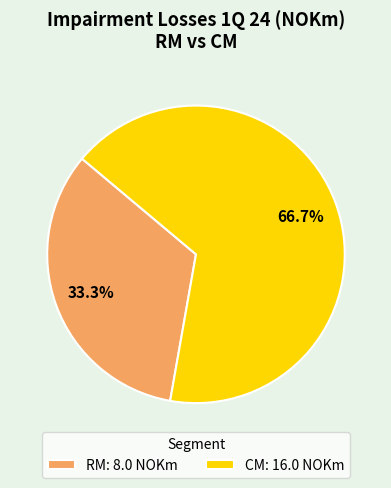

Rank the categories by value from lowest to highest.

RM, CM